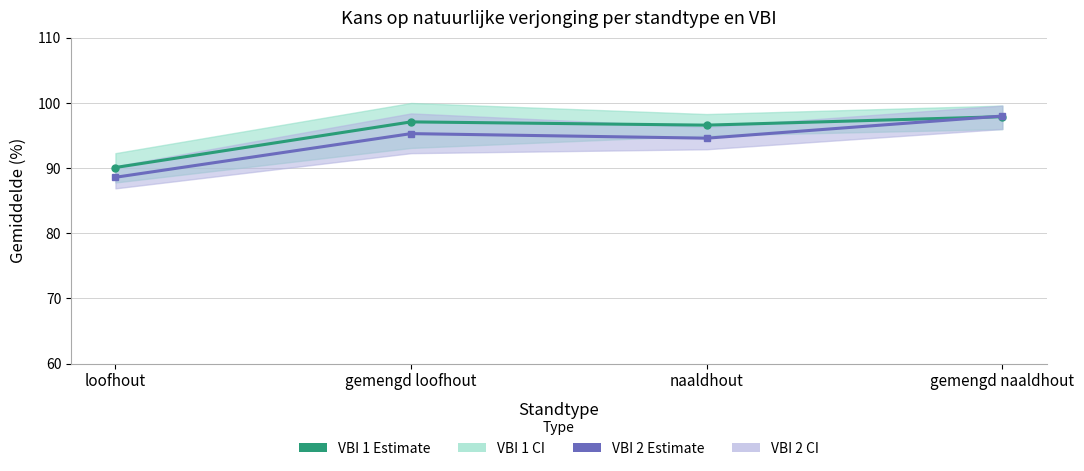

Which has a higher value, loofhout or gemengd naaldhout?

gemengd naaldhout